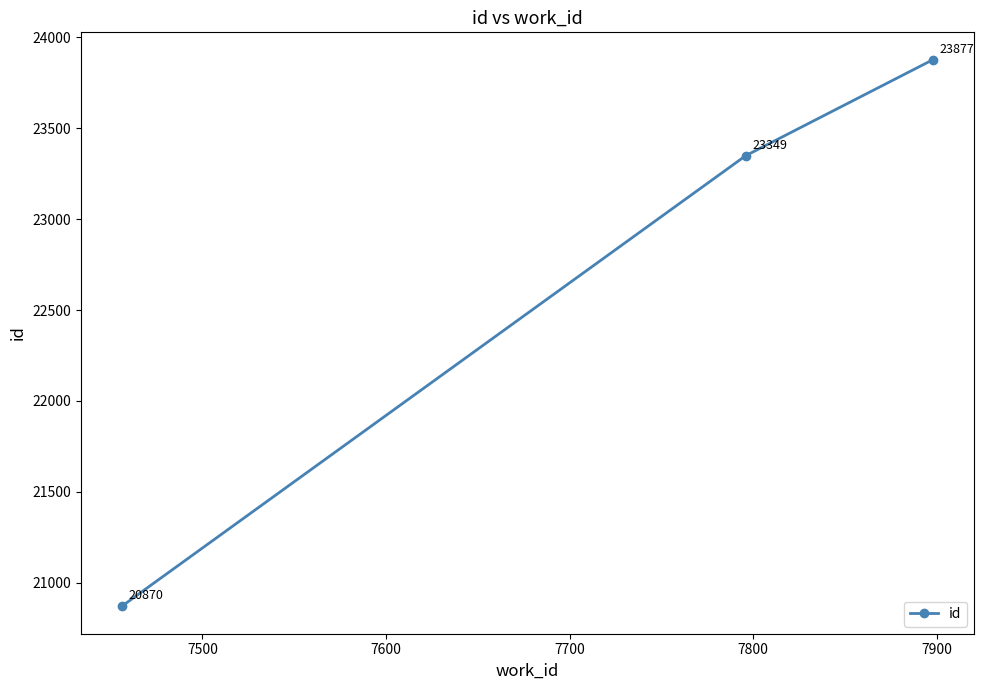

What is the sum of all values?

68096